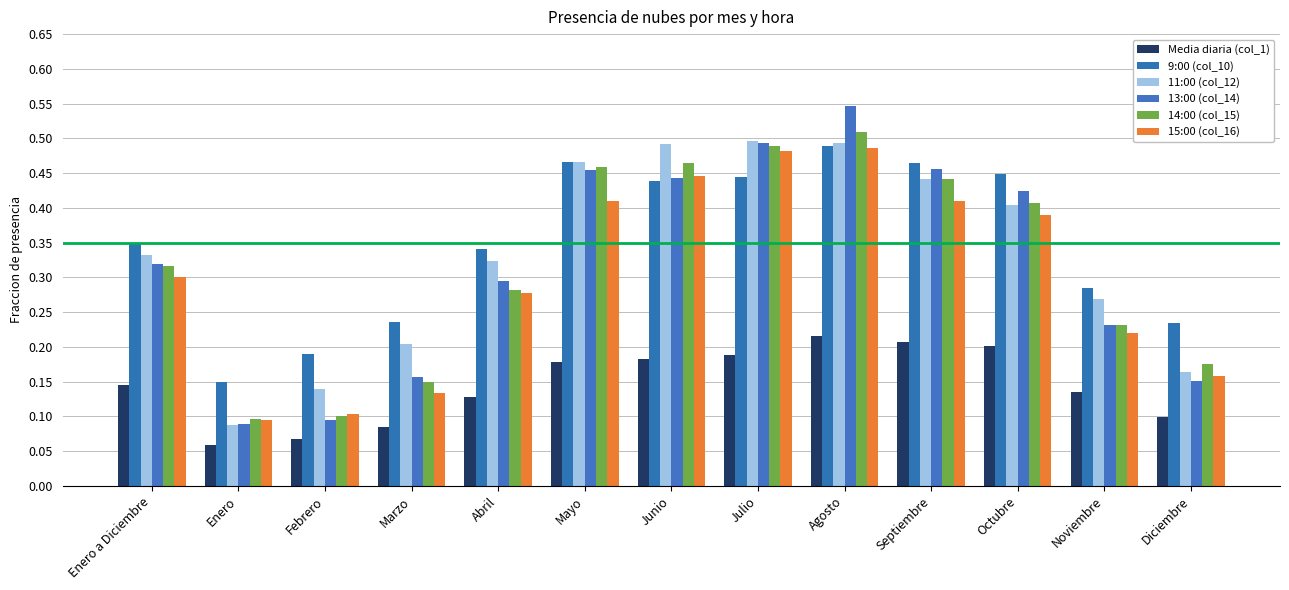

What is the label of the 6th bar from the right?

Julio